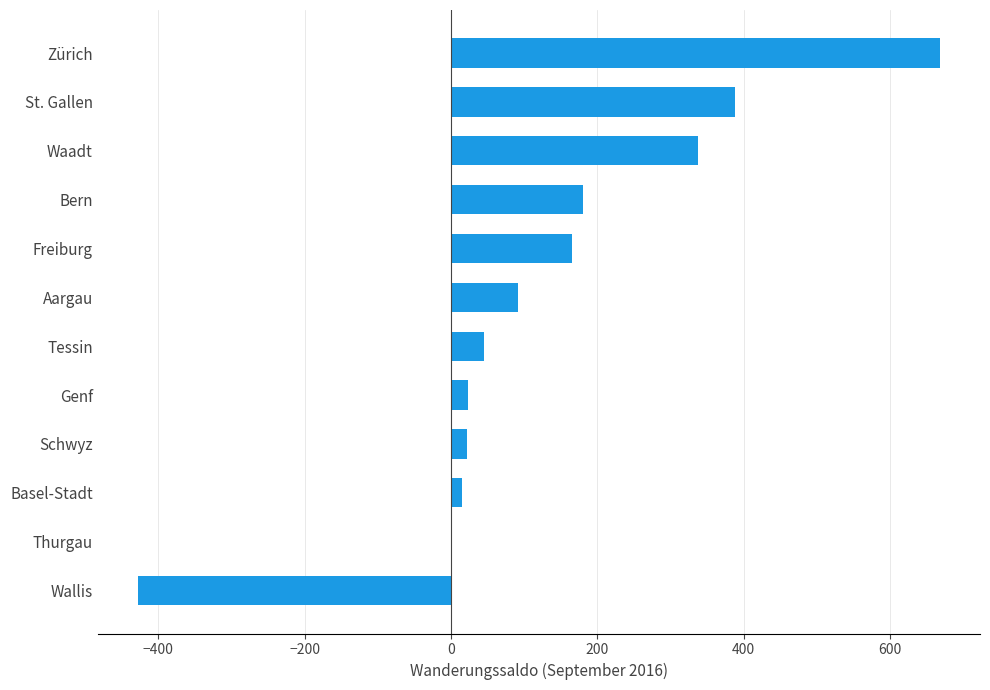

The chart shows a value of 190 at Waadt. True or false?

False